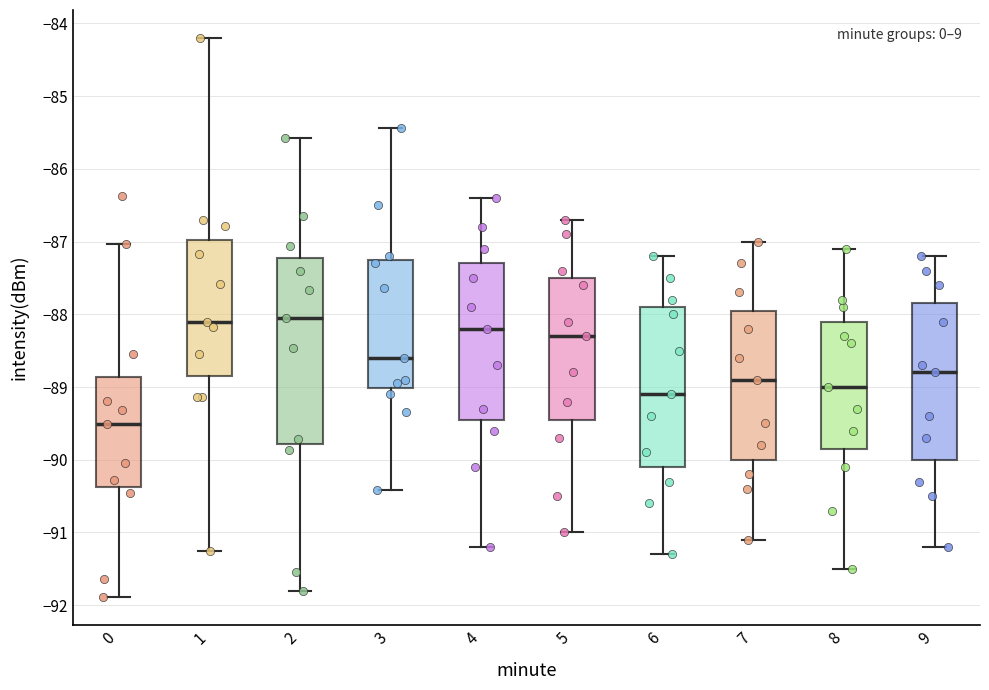

Reading left to right, read every box against the y-axis: the position of its median line, the range the box covers, and the ends of its whiskers. The values are not printed on the chart, so give them approximately, as read against the axis.

0: median -89.5, box -90.4 to -88.9, whiskers -91.9 to -87.0
1: median -88.1, box -88.8 to -87.0, whiskers -91.2 to -84.2
2: median -88.0, box -89.8 to -87.2, whiskers -91.8 to -85.6
3: median -88.6, box -89.0 to -87.2, whiskers -90.4 to -85.4
4: median -88.2, box -89.4 to -87.3, whiskers -91.2 to -86.4
5: median -88.3, box -89.4 to -87.5, whiskers -91.0 to -86.7
6: median -89.1, box -90.1 to -87.9, whiskers -91.3 to -87.2
7: median -88.9, box -90.0 to -87.9, whiskers -91.1 to -87.0
8: median -89.0, box -89.8 to -88.1, whiskers -91.5 to -87.1
9: median -88.8, box -90.0 to -87.8, whiskers -91.2 to -87.2